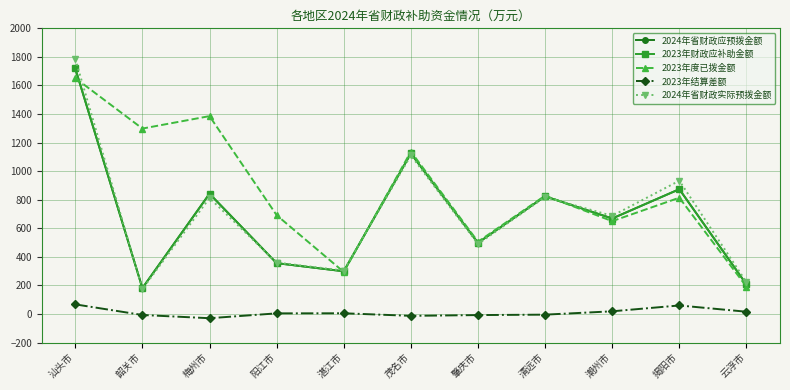

How many intersections are there between 2023年度已拨金额 and 2024年省财政应预拨金额?

4